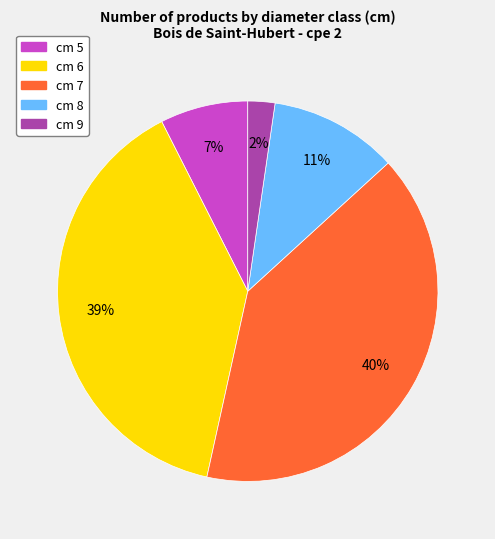

Is there any slice that represents more than half of the pie?

No